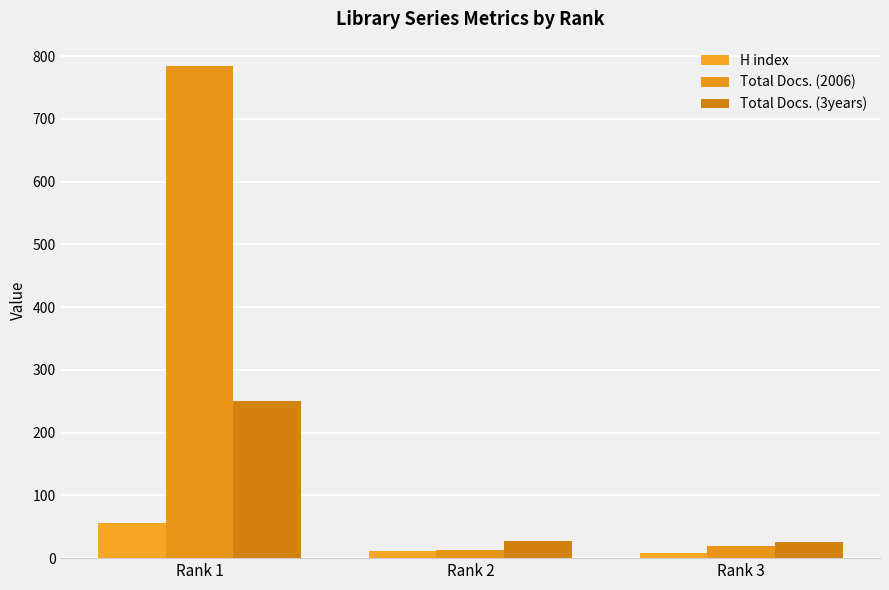

Which series has the largest total across all categories?

Total Docs. (2006)